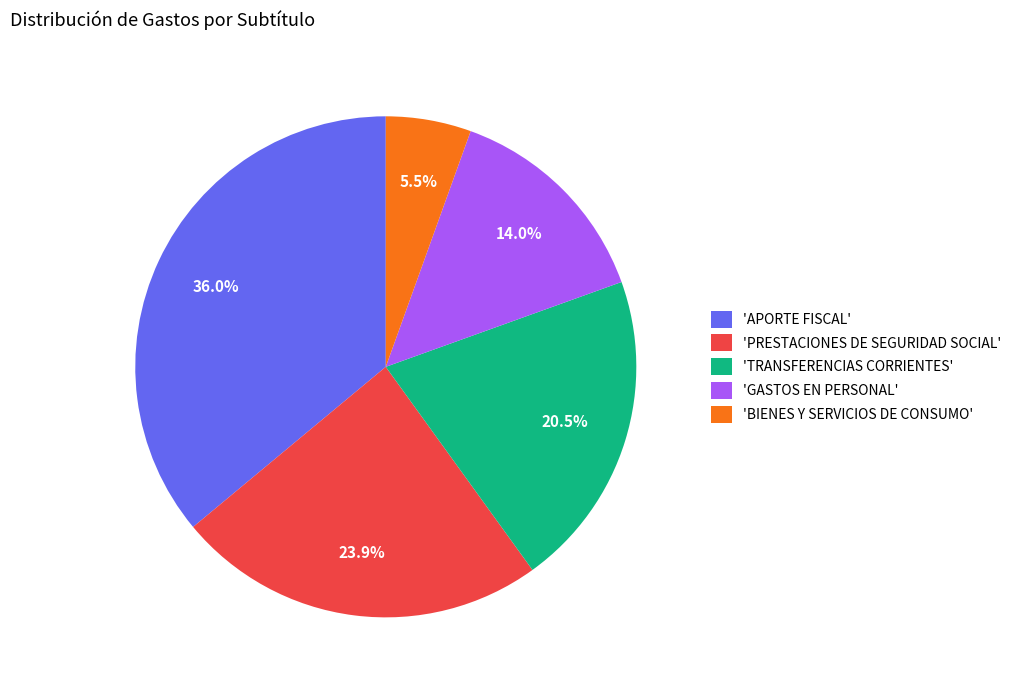

Combined, what portion of the pie is 'BIENES Y SERVICIOS DE CONSUMO' and 'TRANSFERENCIAS CORRIENTES'?

26.0%